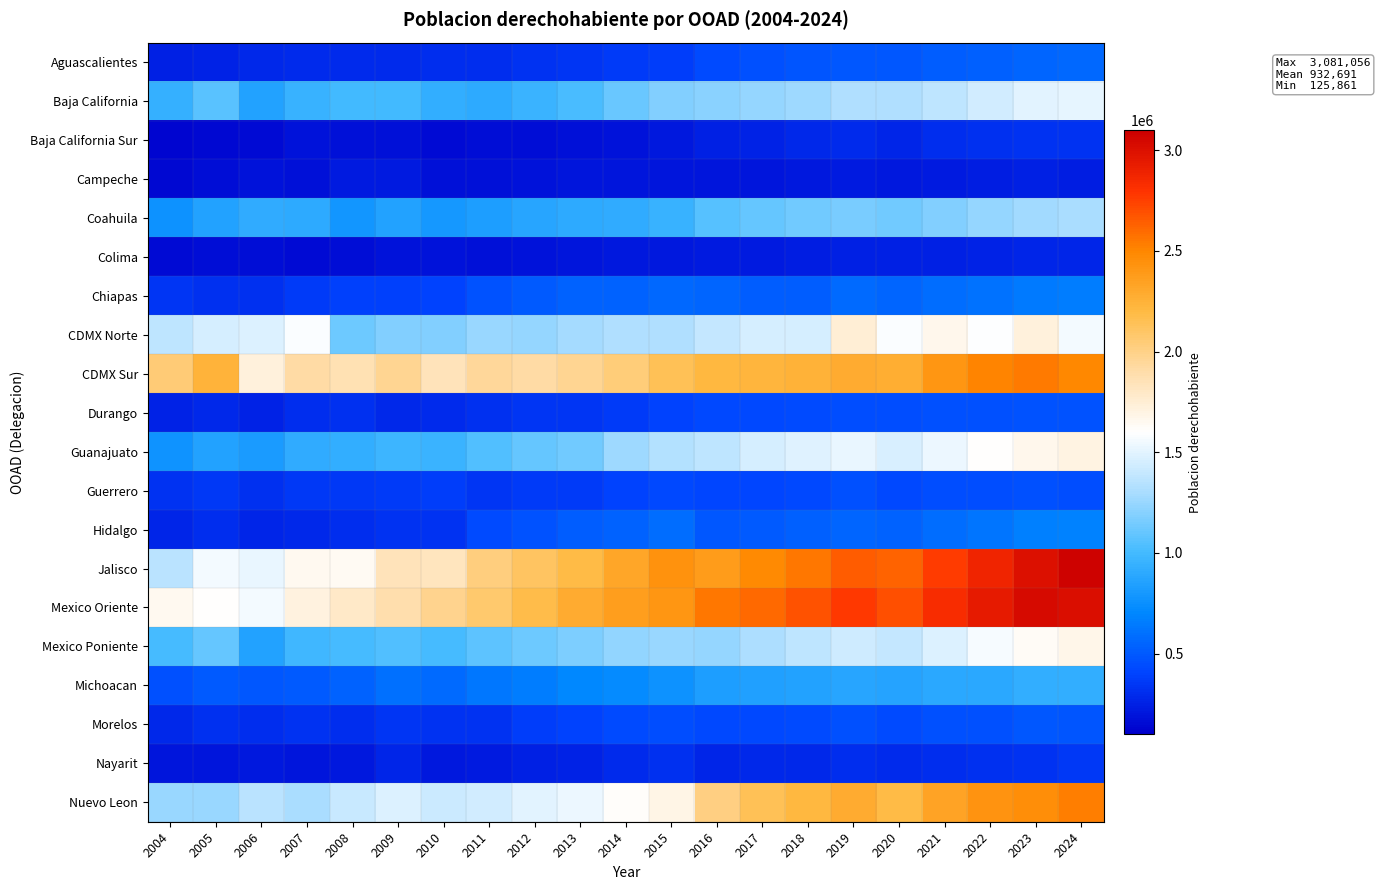

Which series has the largest total across all categories?

Mexico Oriente